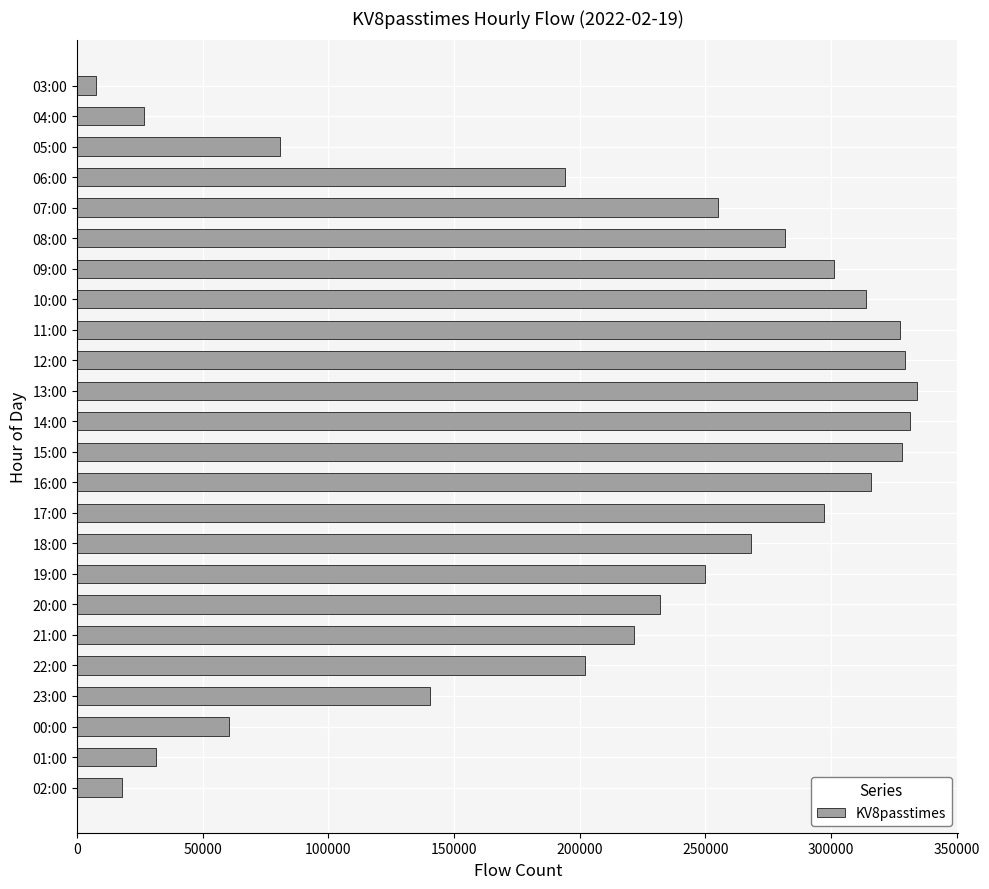

Is it true that the value at 12:00 is 329664?

True